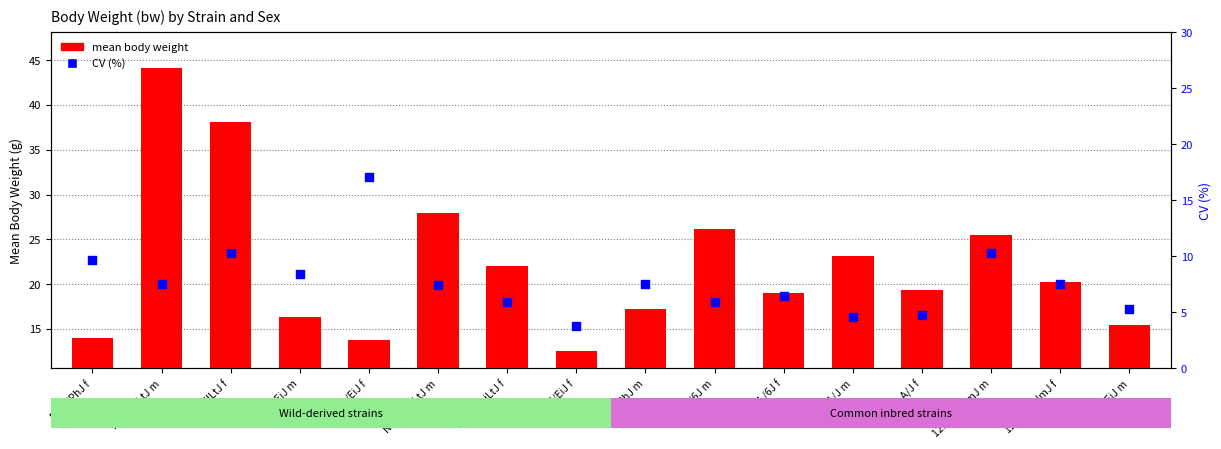

Which series contains the lowest Y value?

CV (%)